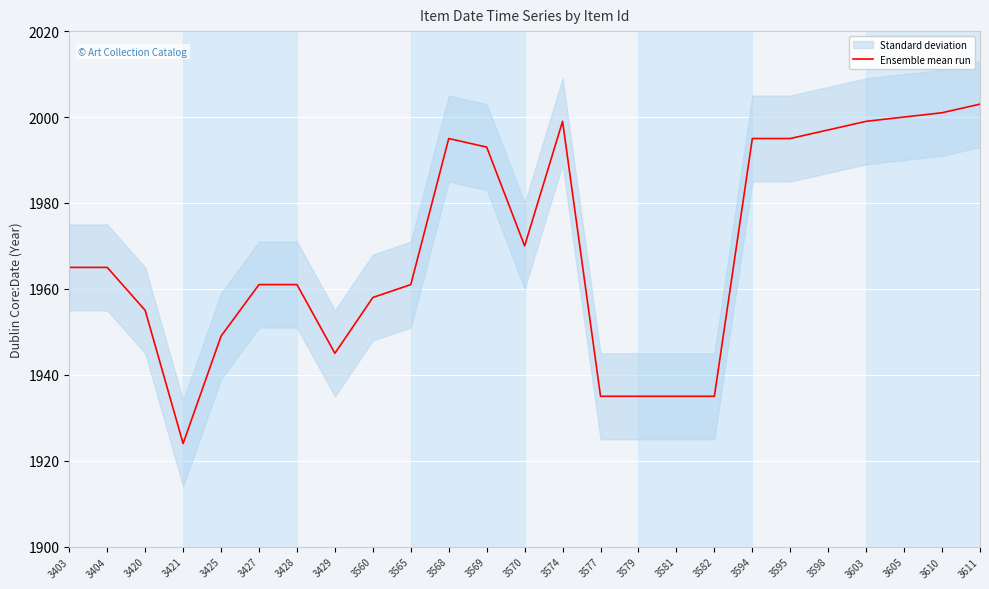

What is the difference between the second highest and second lowest values?

66